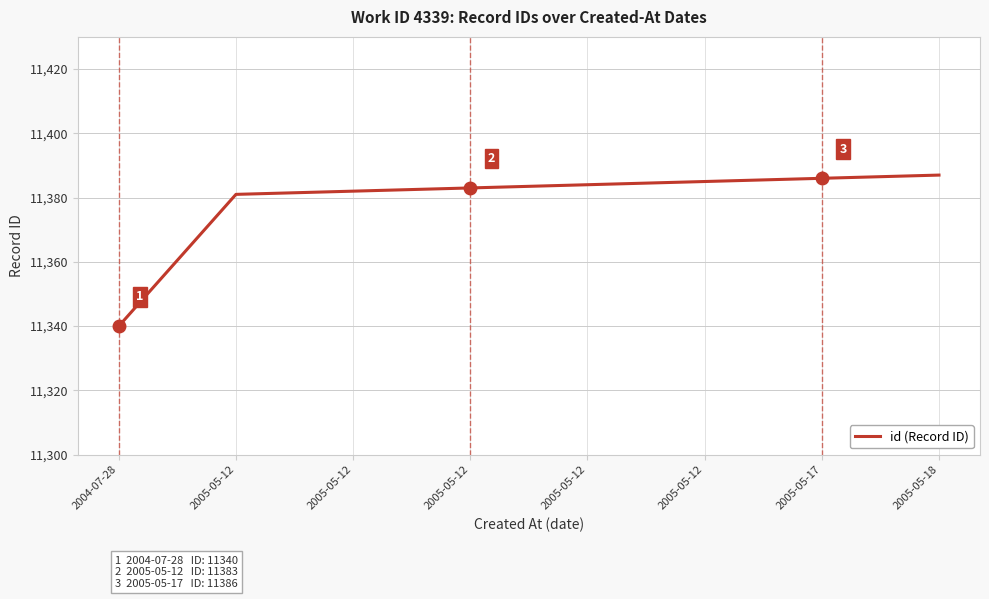

What is the maximum value shown in the chart?

11387